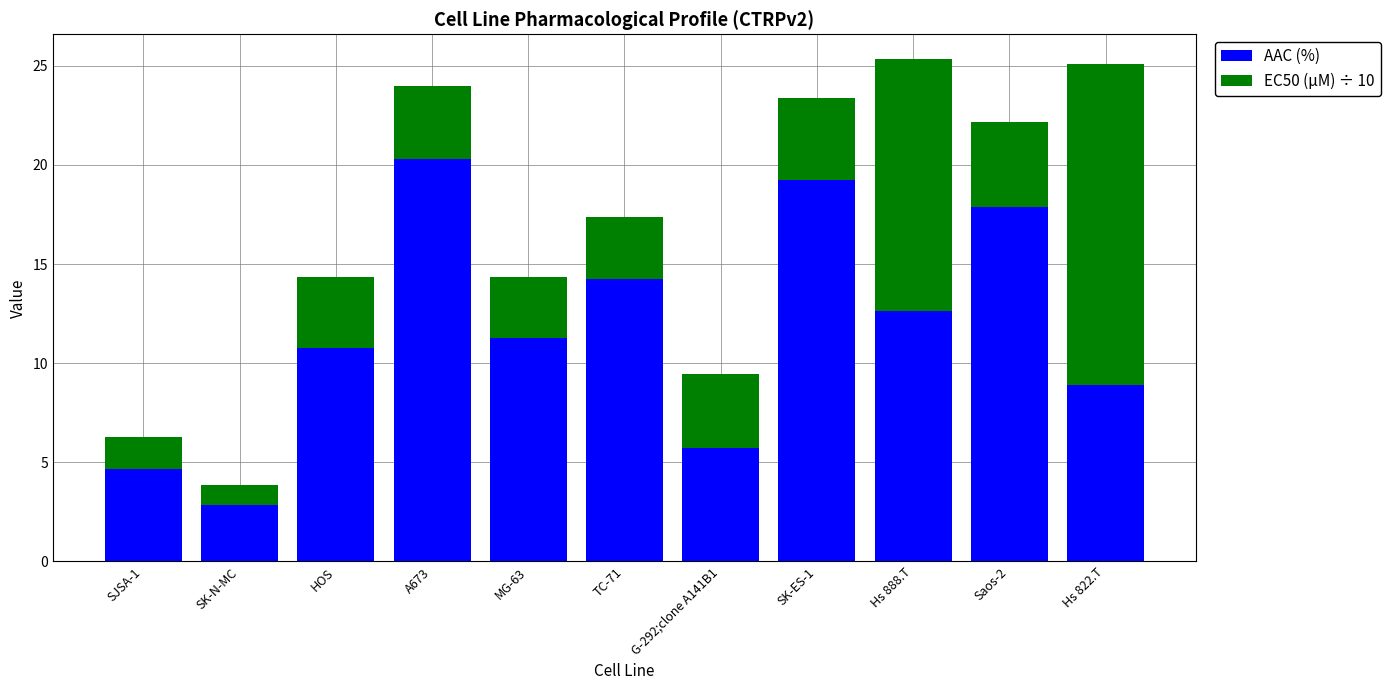

The value of AAC (%) at HOS is 10.8. True or false?

True